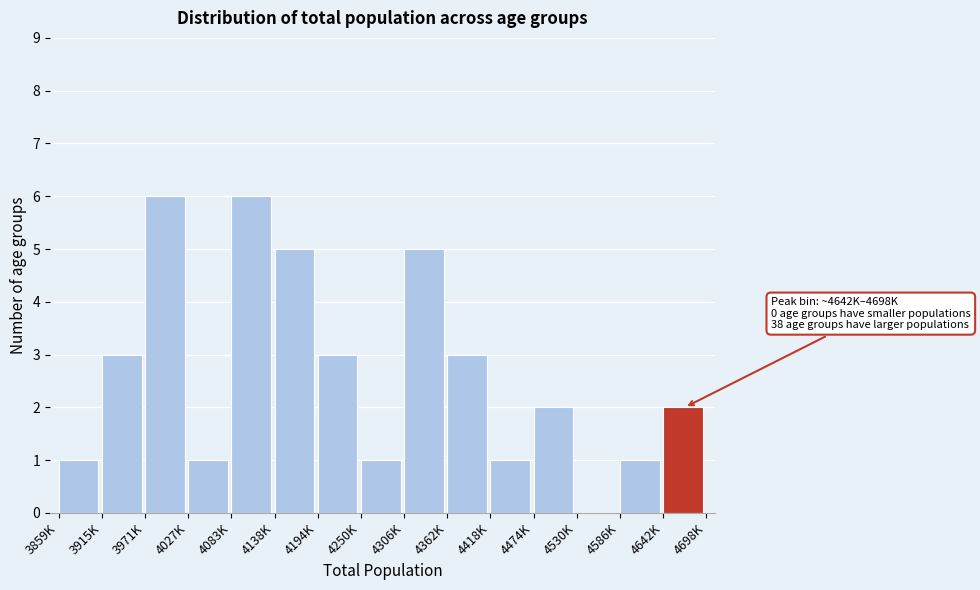

Reading left to right, extract all data points from this chart.

3859K=1	3915K=3	3971K=6	4027K=1	4083K=6	4138K=5	4194K=3	4250K=1	4306K=5	4362K=3	4418K=1	4474K=2	4530K=0	4586K=1	4642K=2